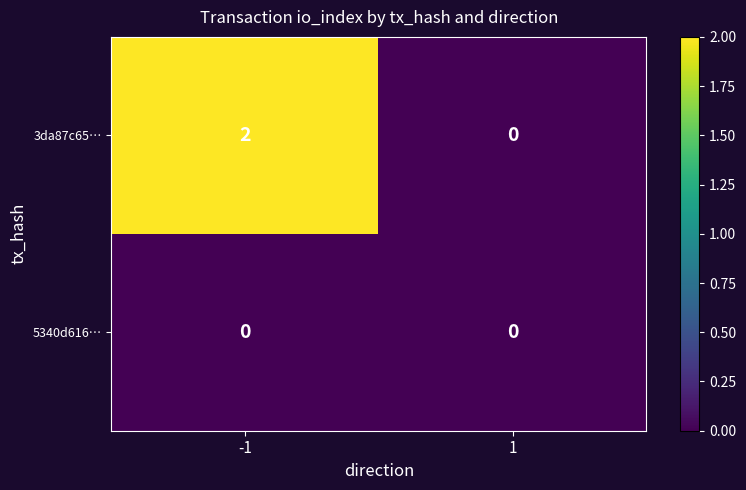

How many categories are shown in the chart?

2